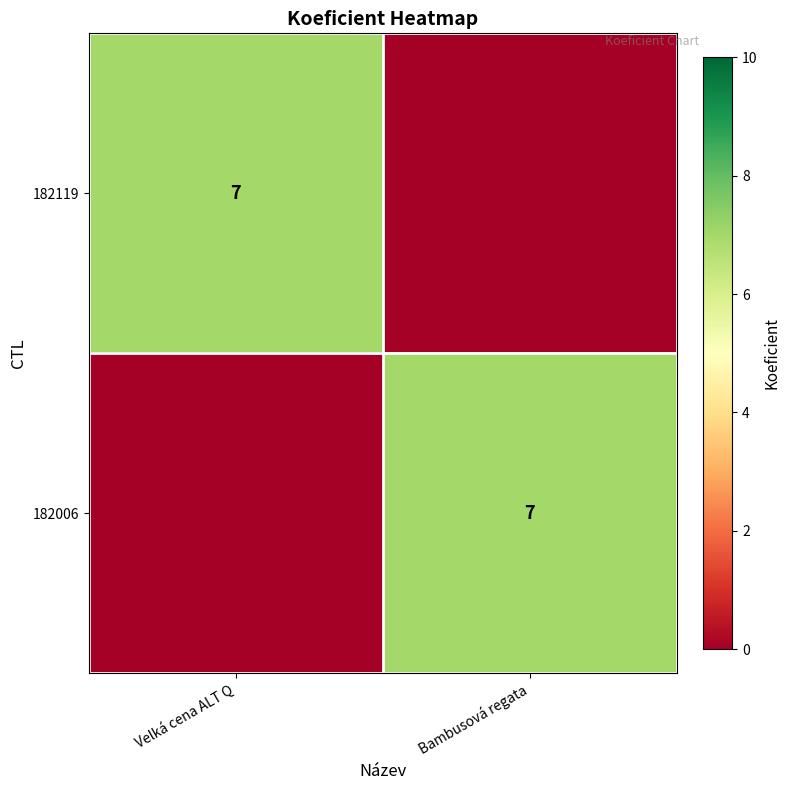

Is it true that 182119 equals 7 at Velká cena ALT Q?

True